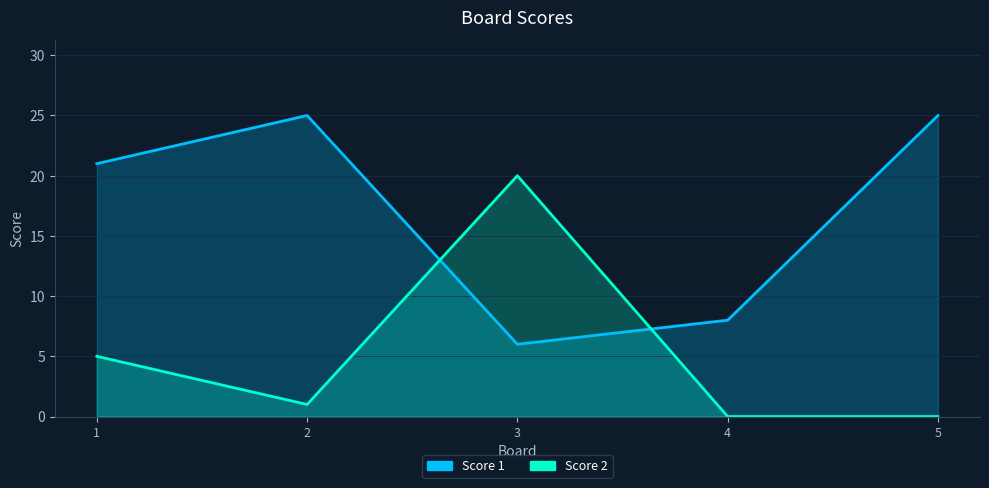

How many intersections are there between Score 1 and Score 2?

2